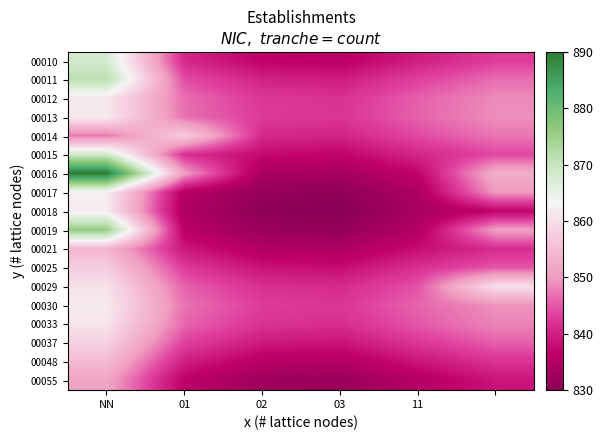

Reading left to right, extract all data points from this chart.

00010: 868.0	840.8	836.8	836.2	839.8	843.1
00011: 871.5	844.3	840.3	839.7	843.3	846.6
00012: 861.4	846.6	842.5	841.9	845.6	848.8
00013: 861.6	846.9	842.8	842.2	845.9	849.1
00014: 847.4	857.4	840.9	840.3	844.0	847.2
00015: 868.8	841.7	837.6	837.0	840.7	843.9
00016: 890.0	850.5	834.0	833.4	837.1	852.7
00017: 862.6	835.4	831.4	830.8	834.4	850.1
00018: 861.8	834.7	830.6	830.0	833.7	836.9
00019: 875.6	836.1	832.0	831.4	835.0	850.7
00021: 853.9	839.1	835.0	834.4	838.1	841.3
00025: 857.5	842.8	838.7	838.1	841.8	845.0
00029: 860.5	845.8	841.7	841.1	844.7	860.4
00030: 861.8	847.0	842.9	842.3	846.0	849.2
00033: 860.9	846.1	842.0	841.5	845.1	848.4
00037: 858.1	843.4	839.3	838.7	842.4	845.6
00048: 854.5	839.8	835.7	835.1	838.7	842.0
00055: 851.3	836.5	832.4	831.8	835.5	838.7